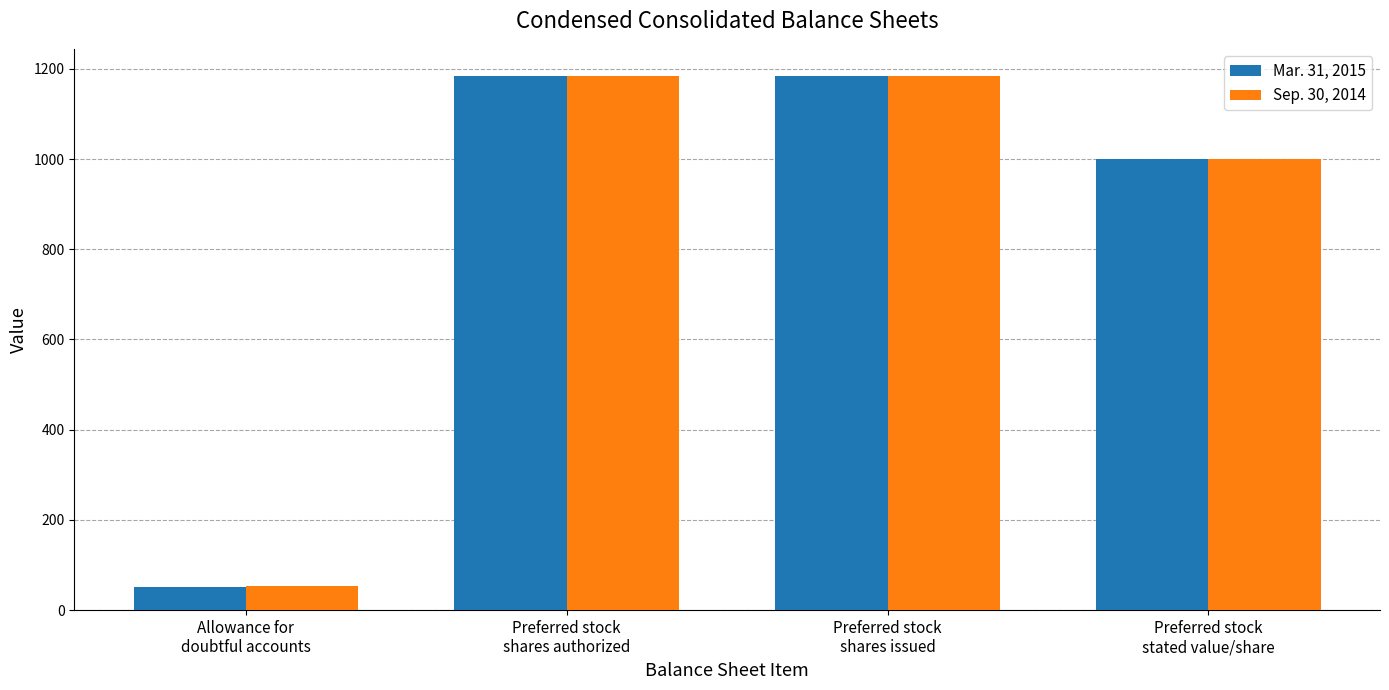

List the series in order of their overall mean, lowest first.

Mar. 31, 2015, Sep. 30, 2014